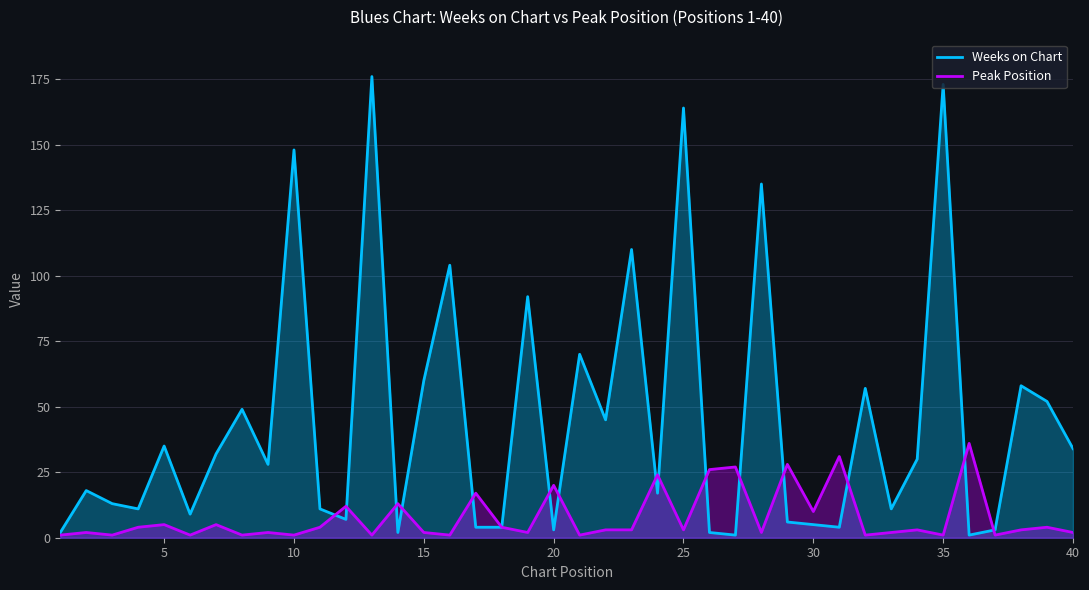

What is the maximum value shown in the chart?

176